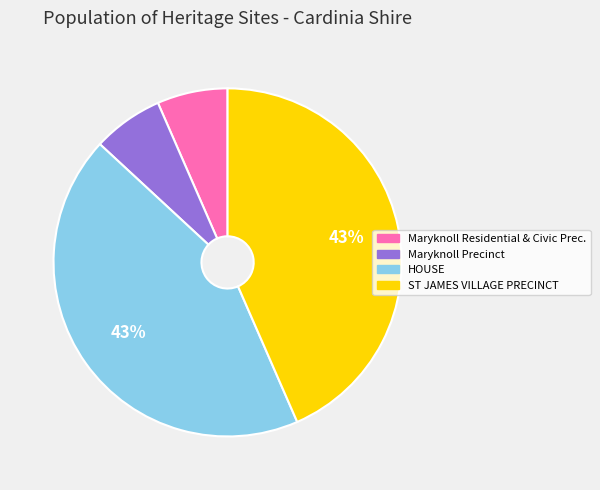

Is it true that Maryknoll Residential & Civic Prec. is 21% of the pie?

False